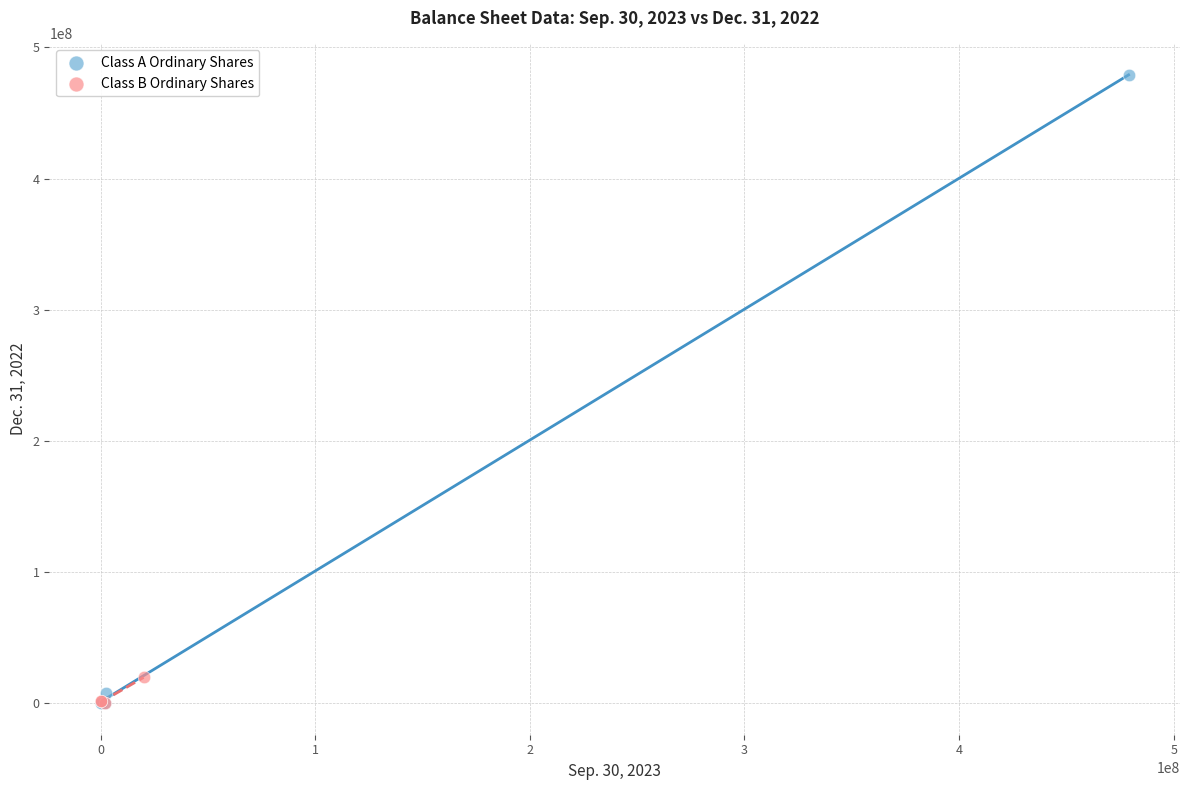

Which series contains the highest Y value?

Class A Ordinary Shares